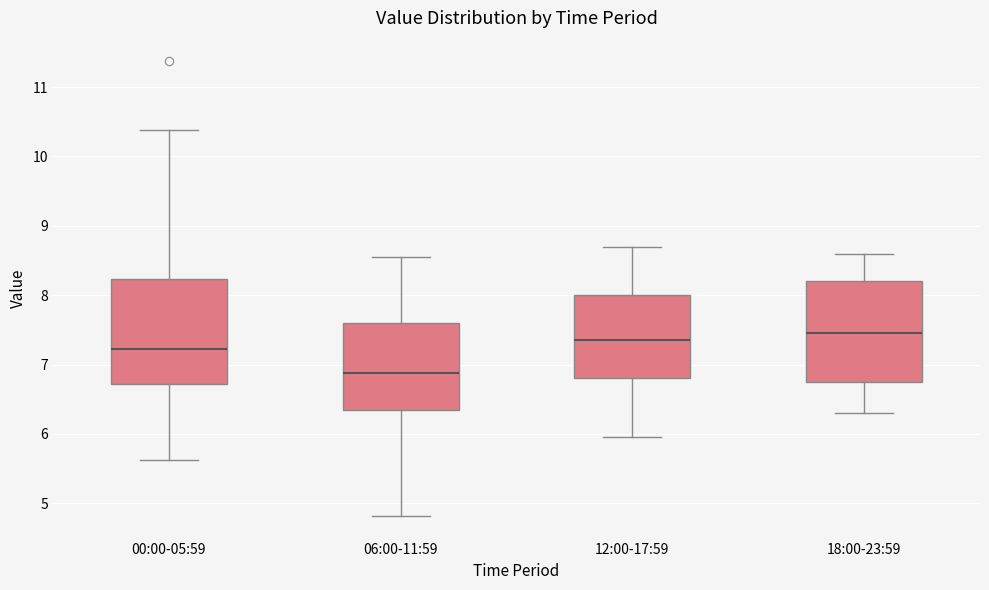

Reading left to right, transcribe this box plot: for each box, give where its median line is, the range the box spans, and where its two whiskers end, as read against the y-axis. The values are not printed on the chart, so give them approximately, as read against the axis.

00:00-05:59: median 7.2, box 6.7 to 8.2, whiskers 5.6 to 10.4
06:00-11:59: median 6.9, box 6.4 to 7.6, whiskers 4.8 to 8.6
12:00-17:59: median 7.4, box 6.8 to 8.0, whiskers 6.0 to 8.7
18:00-23:59: median 7.5, box 6.8 to 8.2, whiskers 6.3 to 8.6